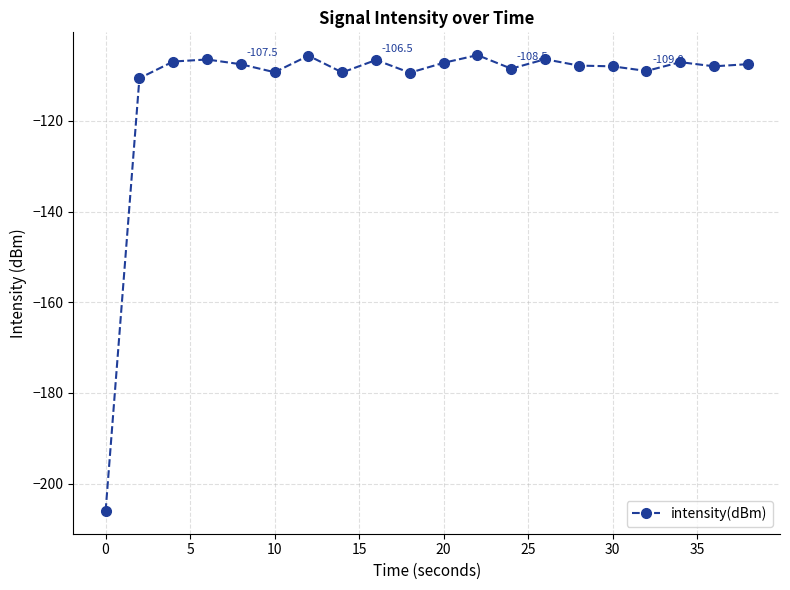

What is the smallest value displayed?

-206.0